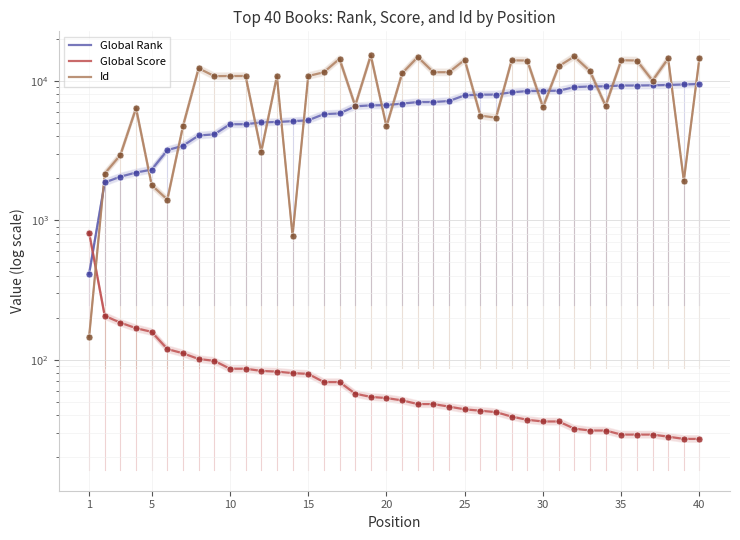

How many lines are shown in the chart?

3